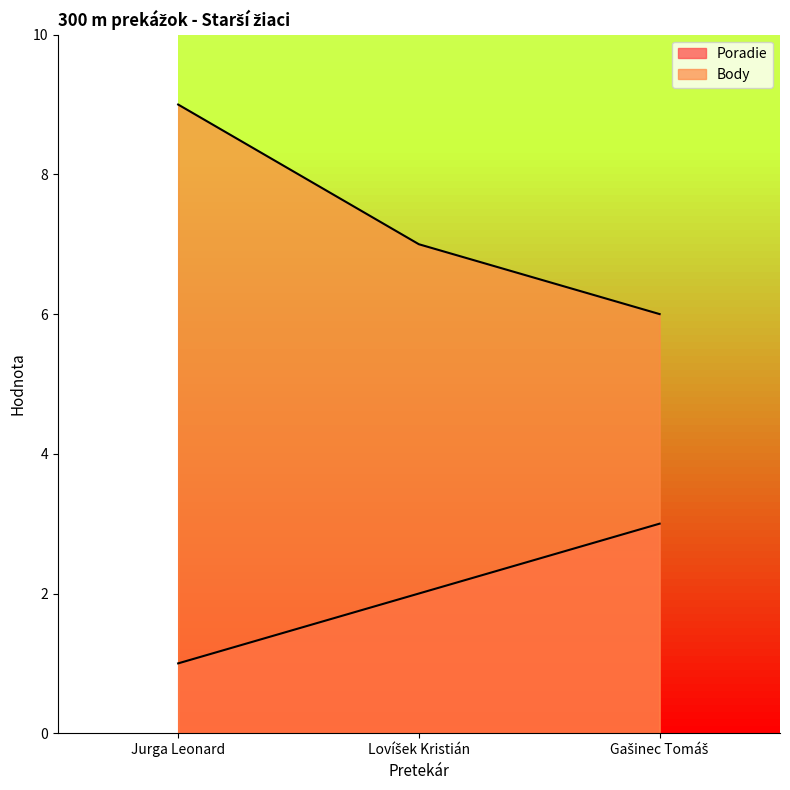

True or false: Body has a value of 6 at Gašinec Tomáš.

True